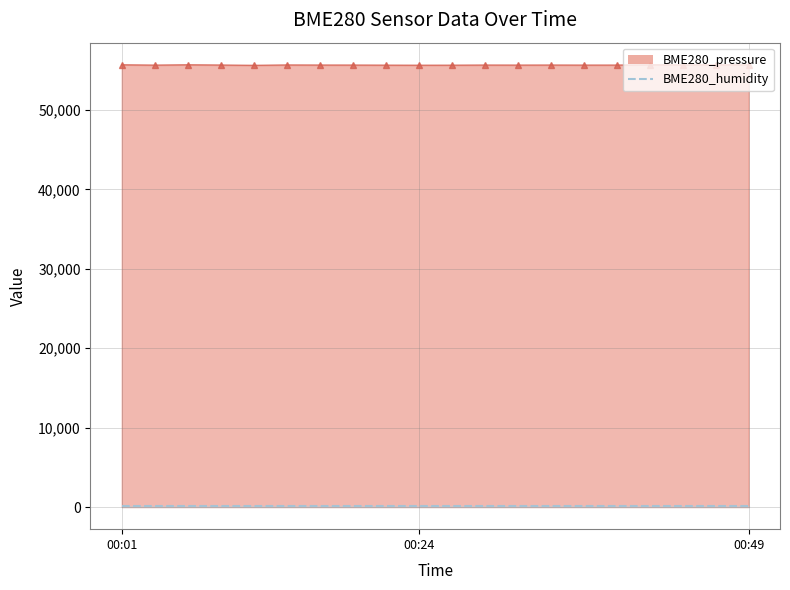

Is it true that the value at 00:21 is 55639.4?

True